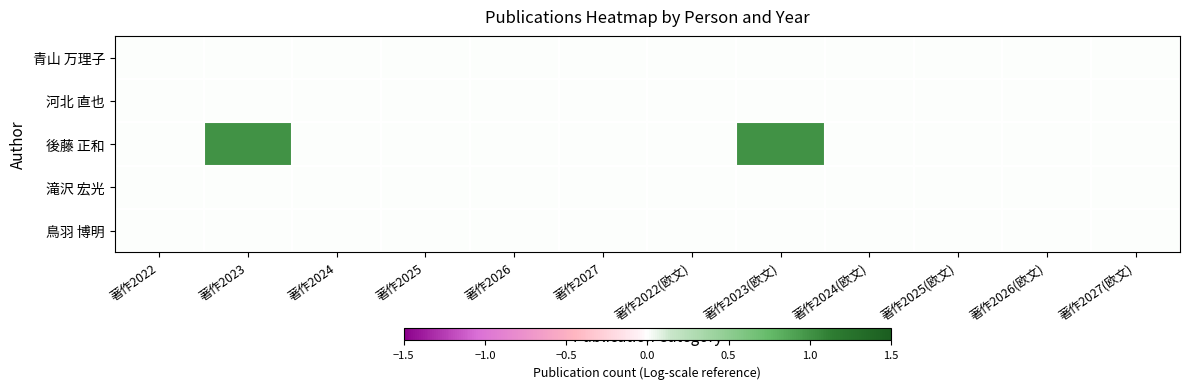

Which series has the widest spread of values?

後藤 正和